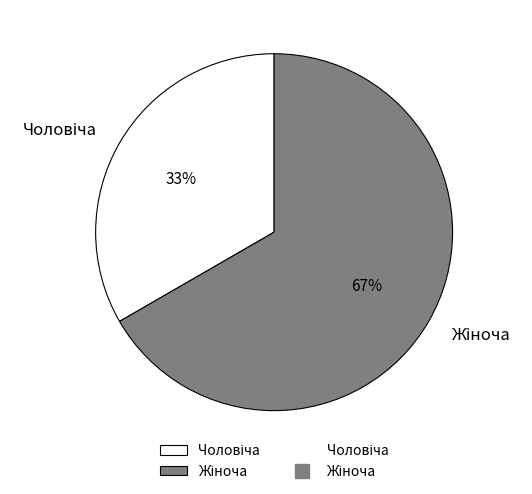

To the nearest percent, what is the average slice percentage?

50%